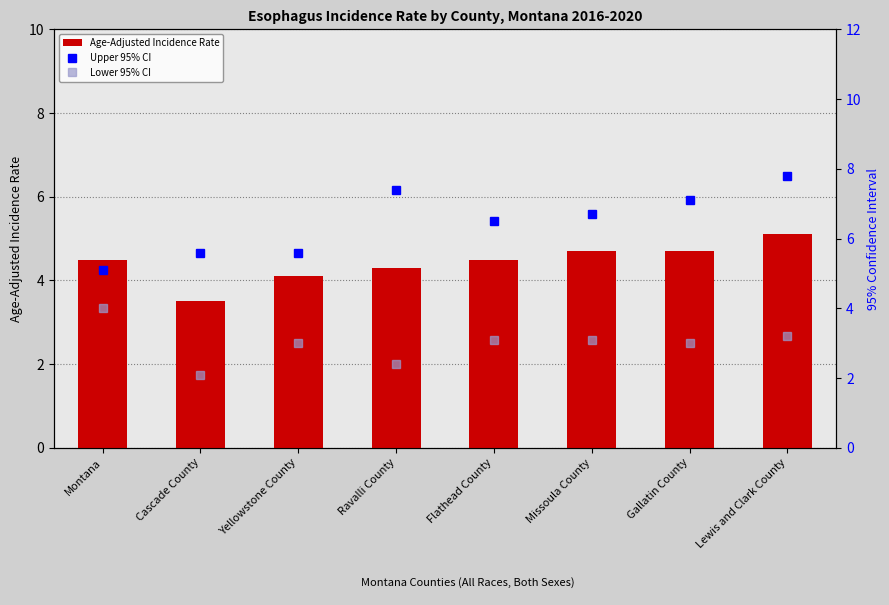

Reading left to right, transcribe all the data shown in this chart.

Age-Adjusted Incidence Rate: 4.5	3.5	4.1	4.3	4.5	4.7	4.7	5.1
Upper 95% CI: 5.1	5.6	5.6	7.4	6.5	6.7	7.1	7.8
Lower 95% CI: 4.0	2.1	3.0	2.4	3.1	3.1	3.0	3.2